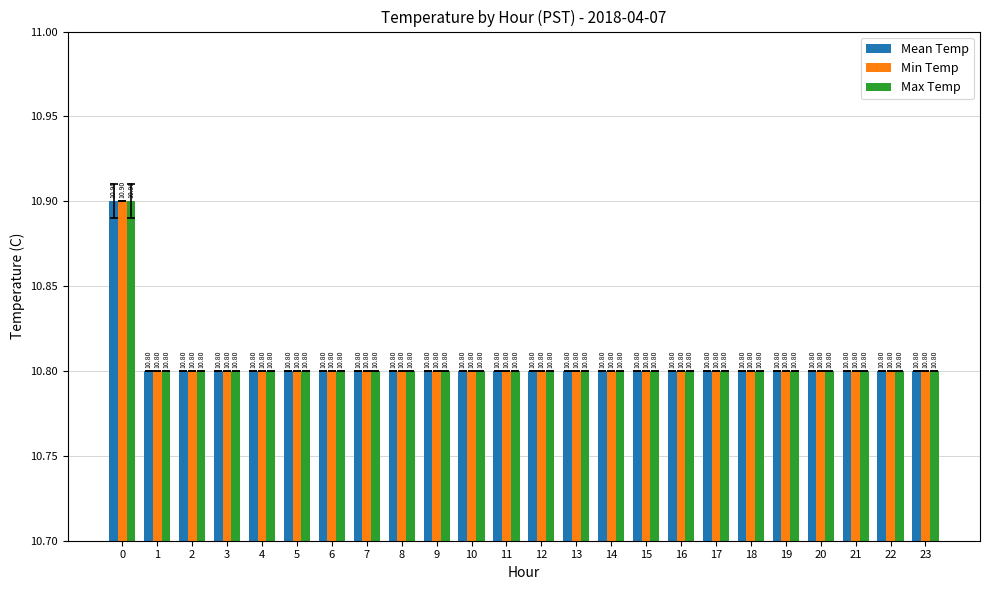

Reading left to right, list all the values displayed in this chart.

Mean Temp: 10.9	10.8	10.8	10.8	10.8	10.8	10.8	10.8	10.8	10.8	10.8	10.8	10.8	10.8	10.8	10.8	10.8	10.8	10.8	10.8	10.8	10.8	10.8	10.8
Min Temp: 10.9	10.8	10.8	10.8	10.8	10.8	10.8	10.8	10.8	10.8	10.8	10.8	10.8	10.8	10.8	10.8	10.8	10.8	10.8	10.8	10.8	10.8	10.8	10.8
Max Temp: 10.9	10.8	10.8	10.8	10.8	10.8	10.8	10.8	10.8	10.8	10.8	10.8	10.8	10.8	10.8	10.8	10.8	10.8	10.8	10.8	10.8	10.8	10.8	10.8